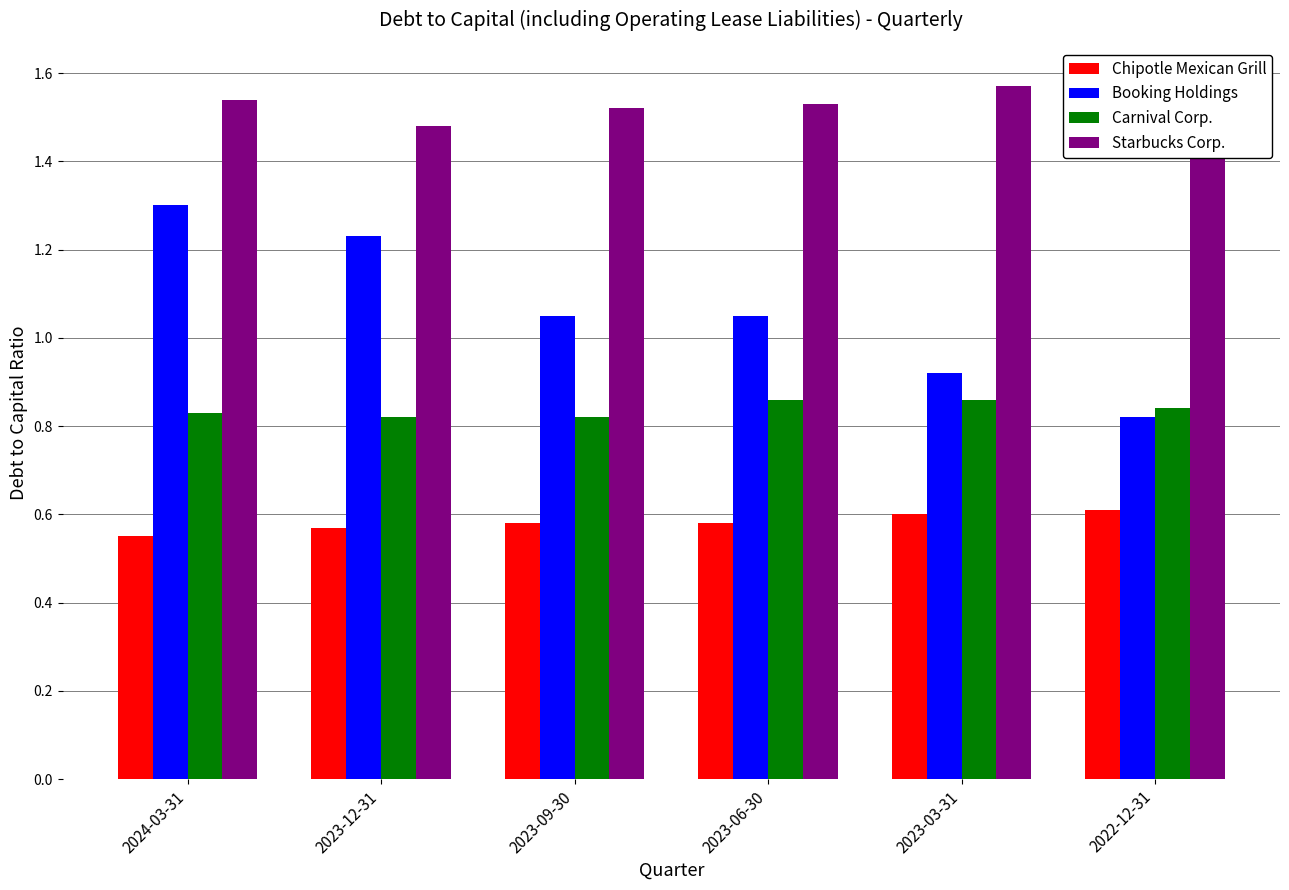

Count the Chipotle Mexican Grill values in the range 0 to 1.

6